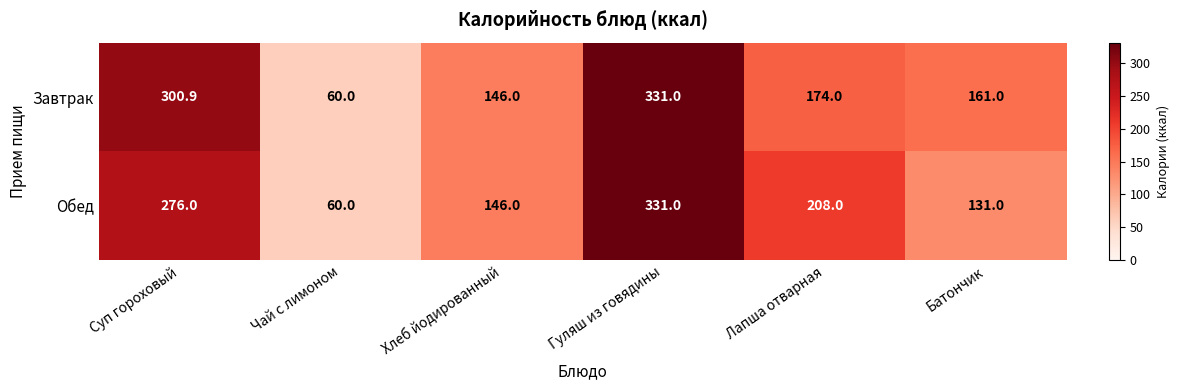

Reading left to right, what are all the values shown in this chart?

Завтрак: Суп гороховый=300.9	Чай с лимоном=60.0	Хлеб йодированный=146.0	Гуляш из говядины=331.0	Лапша отварная=174.0	Батончик=161.0
Обед: Суп гороховый=276.0	Чай с лимоном=60.0	Хлеб йодированный=146.0	Гуляш из говядины=331.0	Лапша отварная=208.0	Батончик=131.0